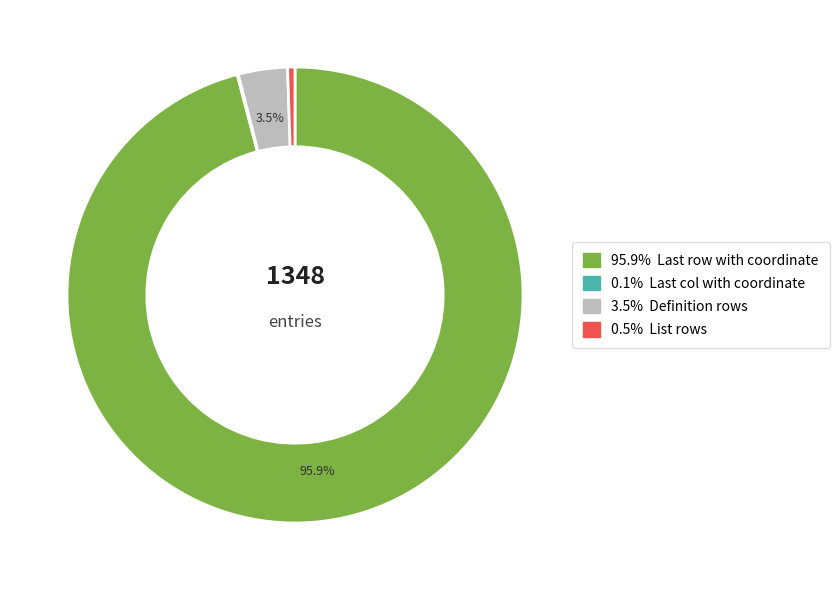

Is there a majority slice in this chart?

Yes